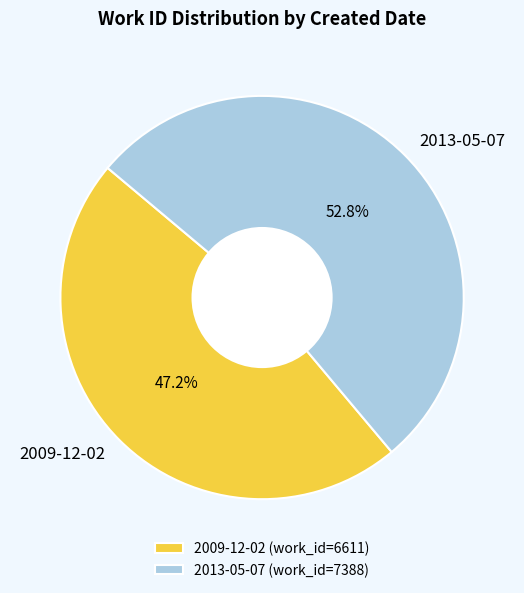

The 2009-12-02 slice represents 35% of the pie. True or false?

False